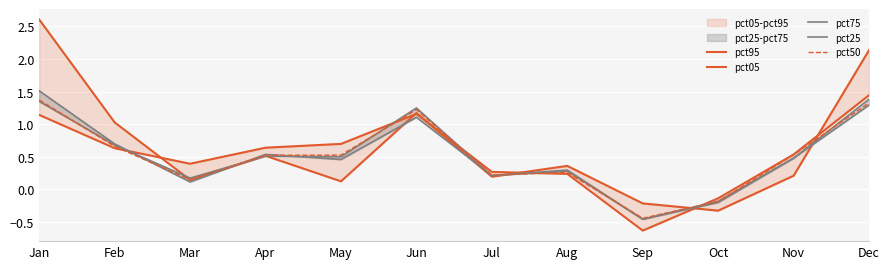

Which series ends up on top after the final intersection of pct25 and pct05?

pct05